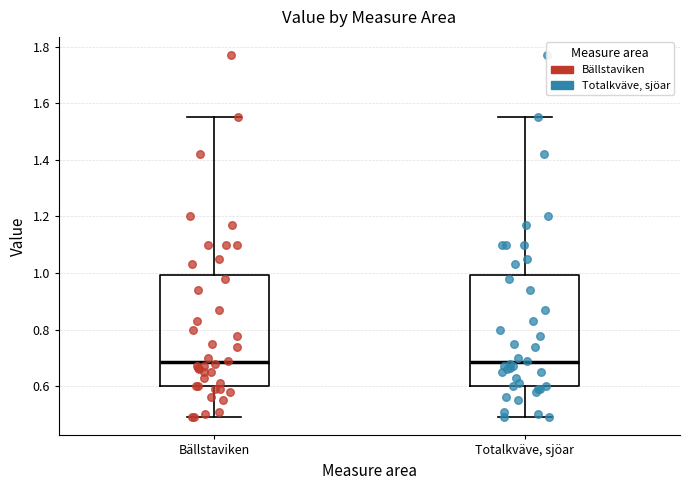

Reading left to right, transcribe this box plot: for each box, give where its median line is, the range the box spans, and where its two whiskers end, as read against the y-axis. The values are not printed on the chart, so give them approximately, as read against the axis.

Bällstaviken: median 0.68, box 0.60 to 1.00, whiskers 0.50 to 1.56
Totalkväve, sjöar: median 0.68, box 0.60 to 1.00, whiskers 0.50 to 1.56